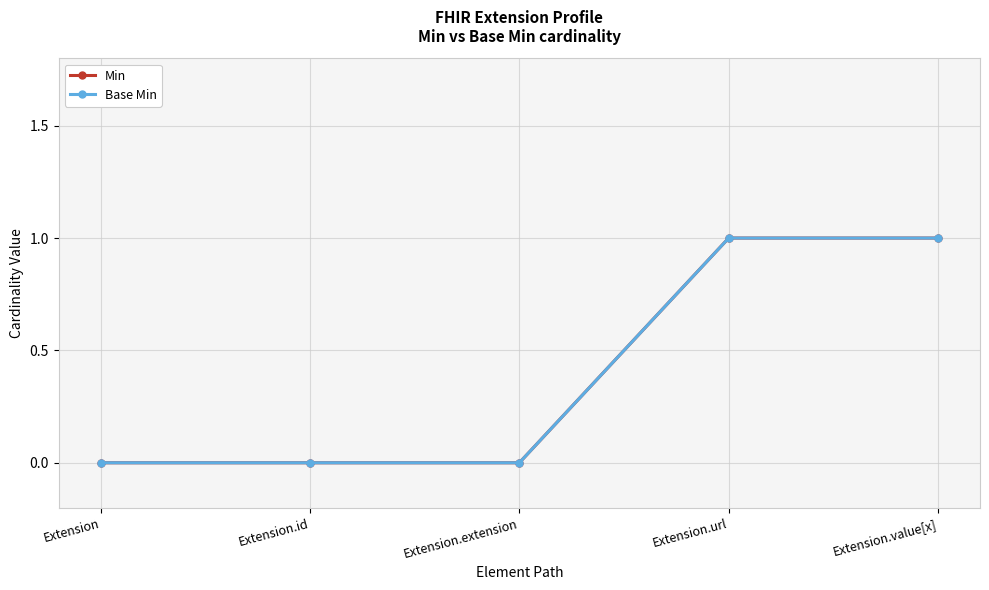

True or false: Base Min has more than 2 interior local peaks.

False